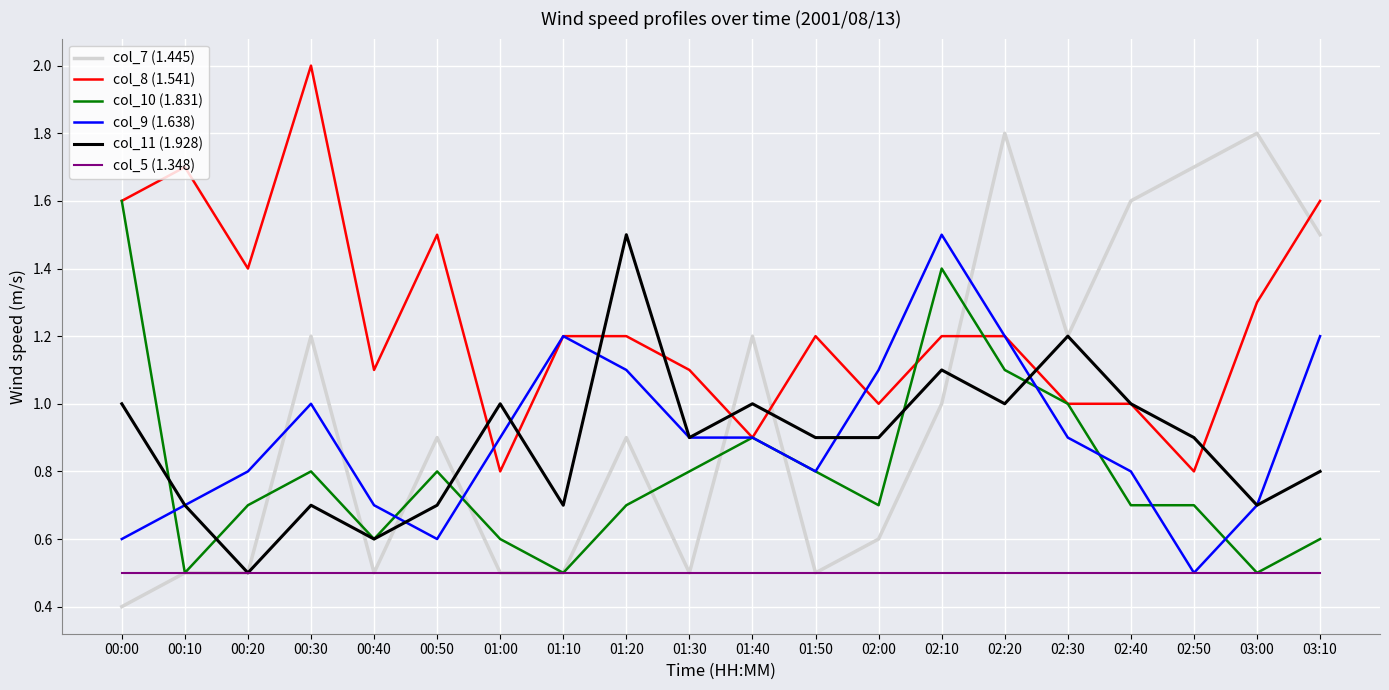

What position from the left is 03:00?

19